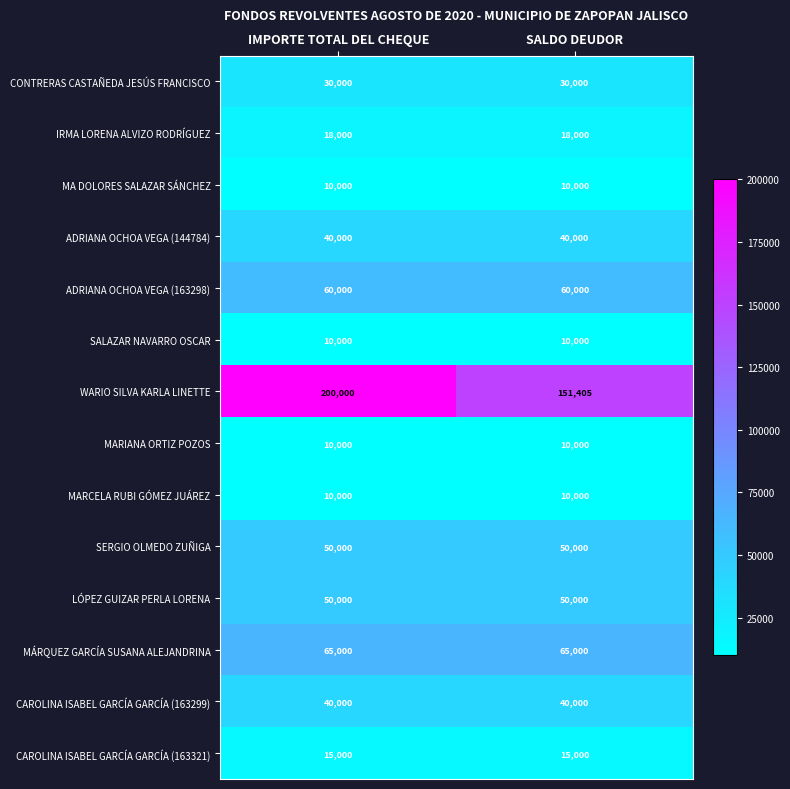

What is the sum of the MARCELA RUBI GÓMEZ JUÁREZ values at IMPORTE TOTAL DEL CHEQUE and SALDO DEUDOR?

20000